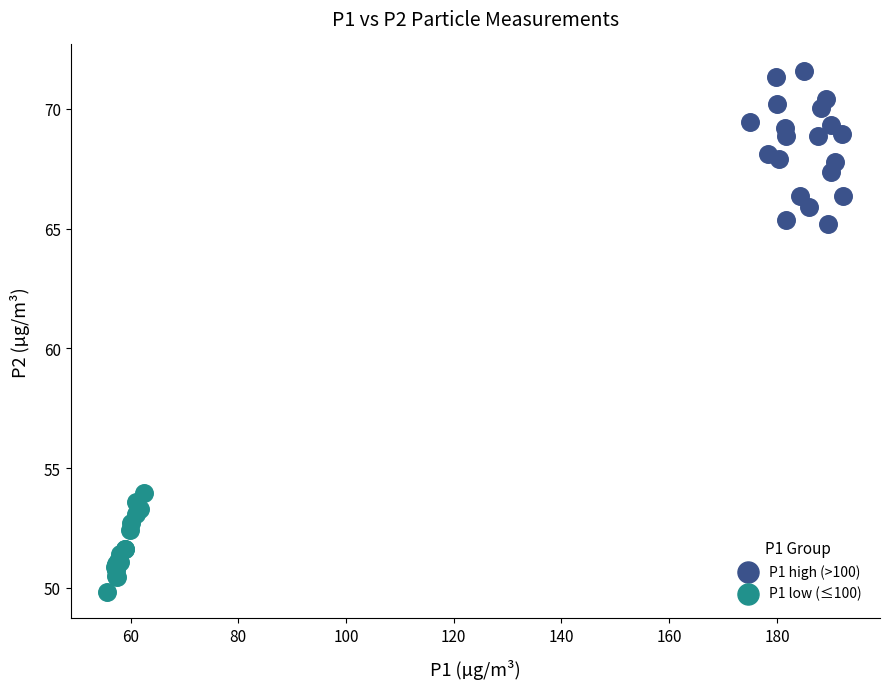

Which series has the widest spread of Y values?

P1 high (>100)